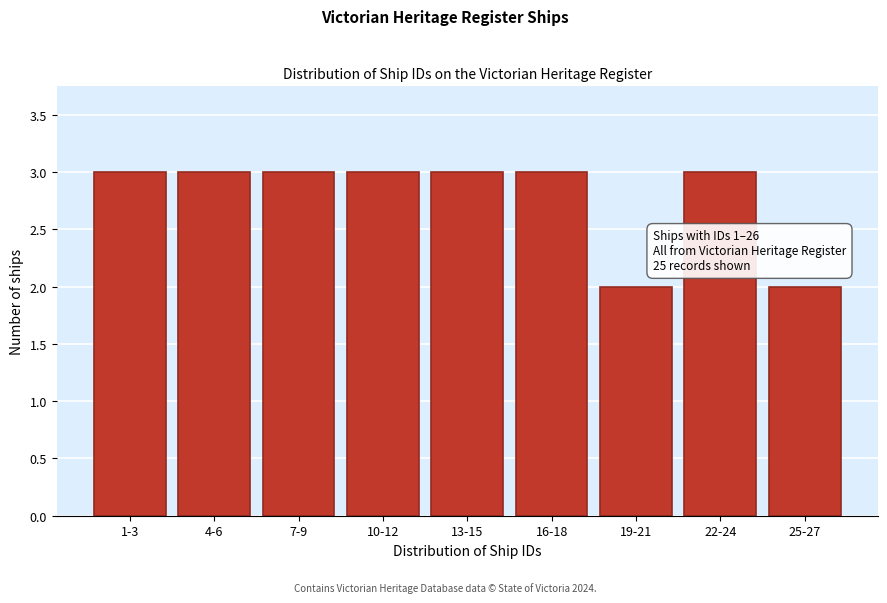

Reading left to right, transcribe all the data shown in this chart.

3	3	3	3	3	3	2	3	2